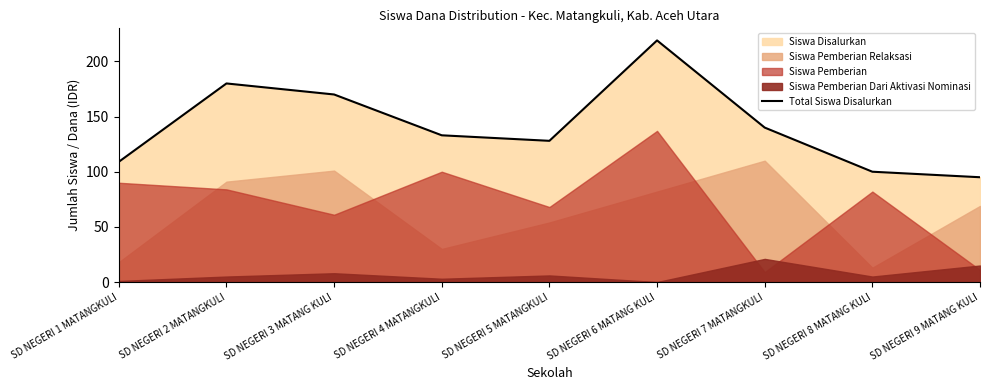

At which category does the chart reach its minimum across all series?

SD NEGERI 9 MATANG KULI